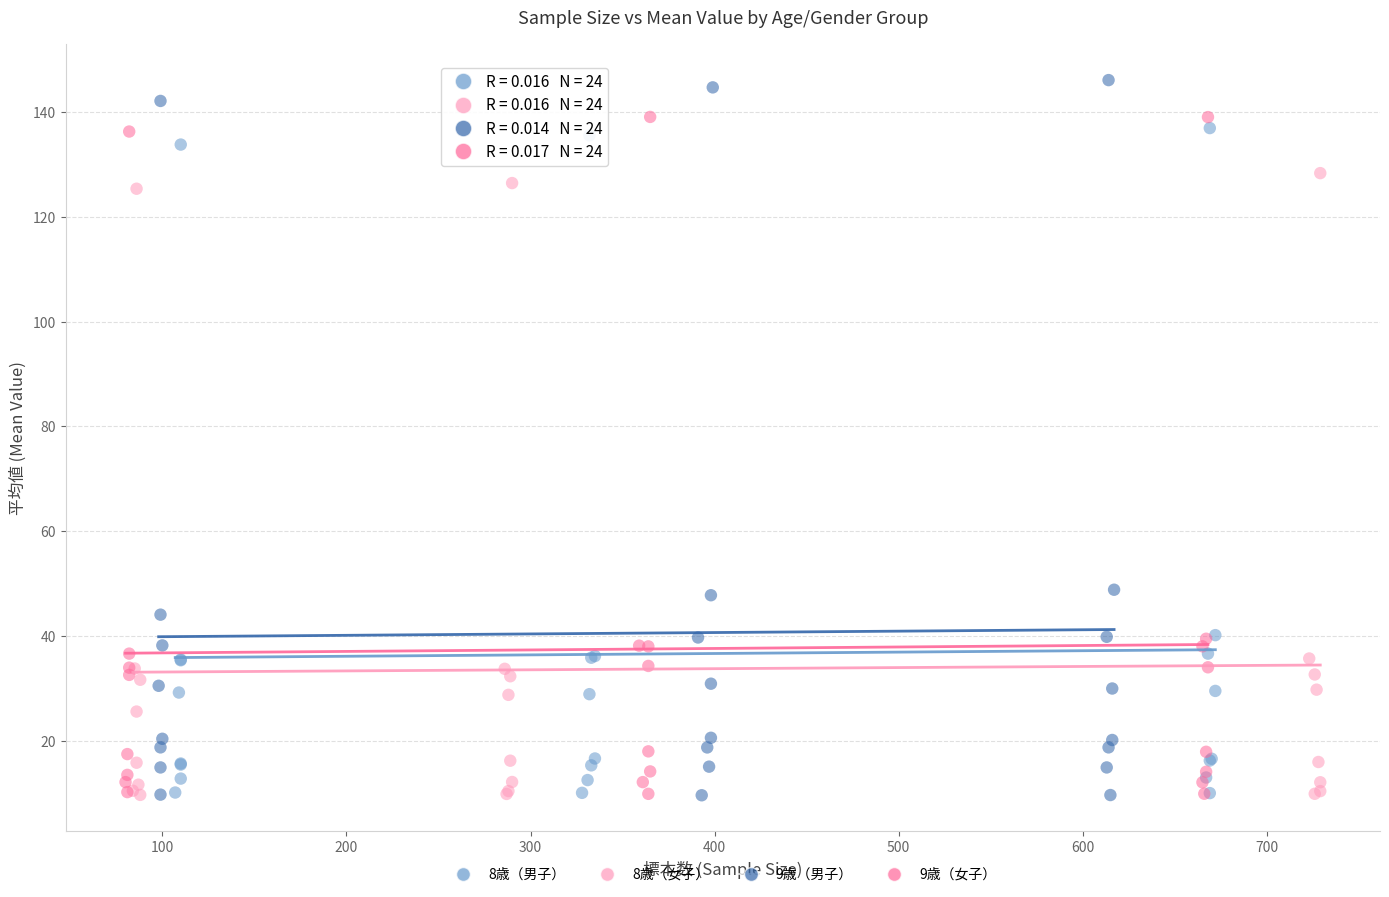

What are all the series names shown in the legend?

8歳（男子）, 8歳（女子）, 9歳（男子）, 9歳（女子）